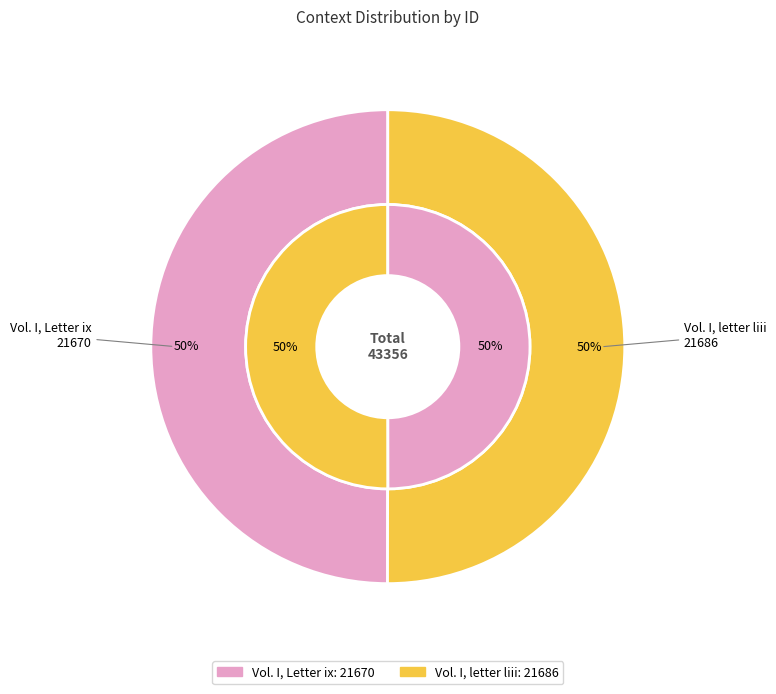

What is the ratio of the value at Vol. I, Letter ix to the value at Vol. I, letter liii?

1.0